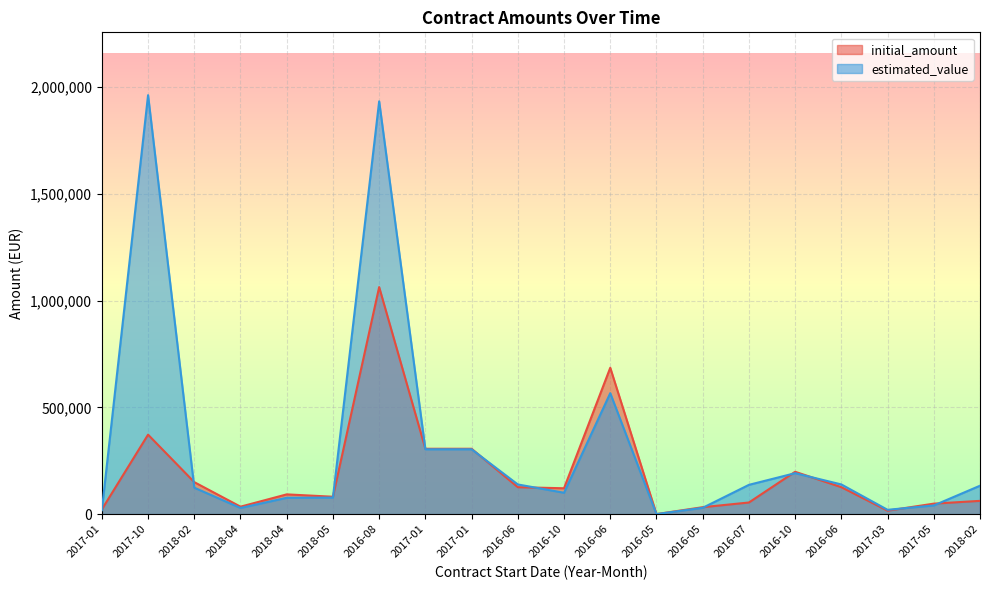

After their last crossing, which series has the higher values: initial_amount or estimated_value?

estimated_value